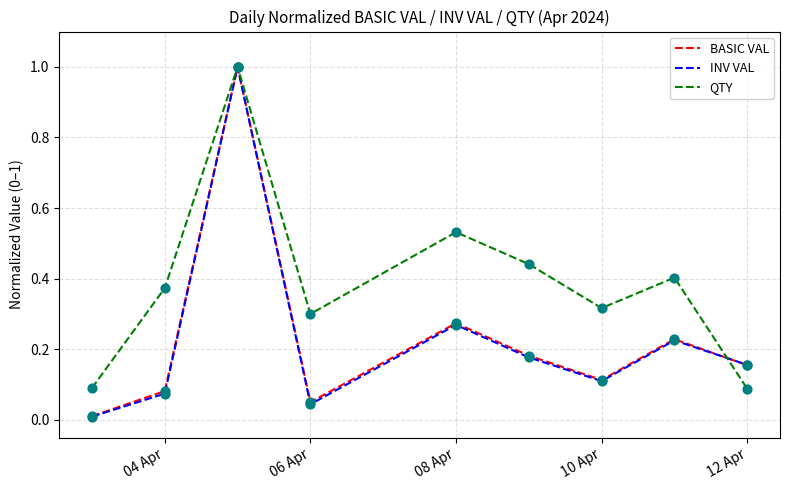

Which series has the widest spread of values?

INV VAL